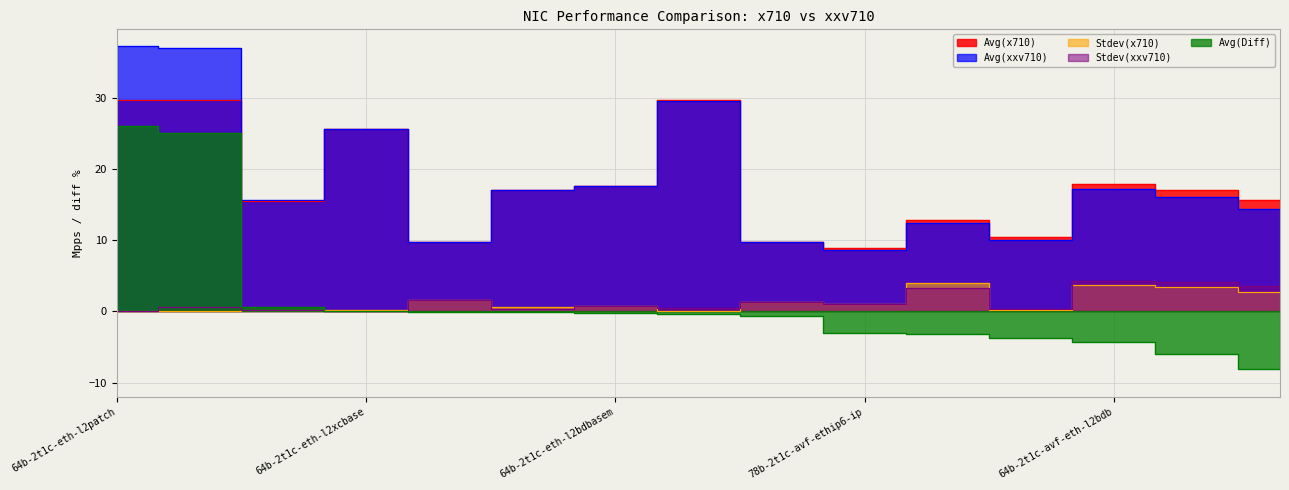

How many lines are shown in the chart?

5